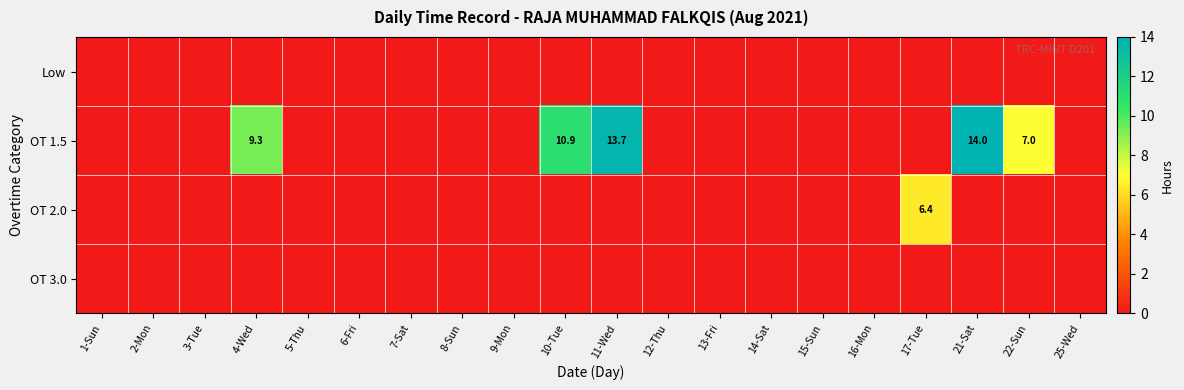

Which label corresponds to the smallest value in the chart?

1-Sun